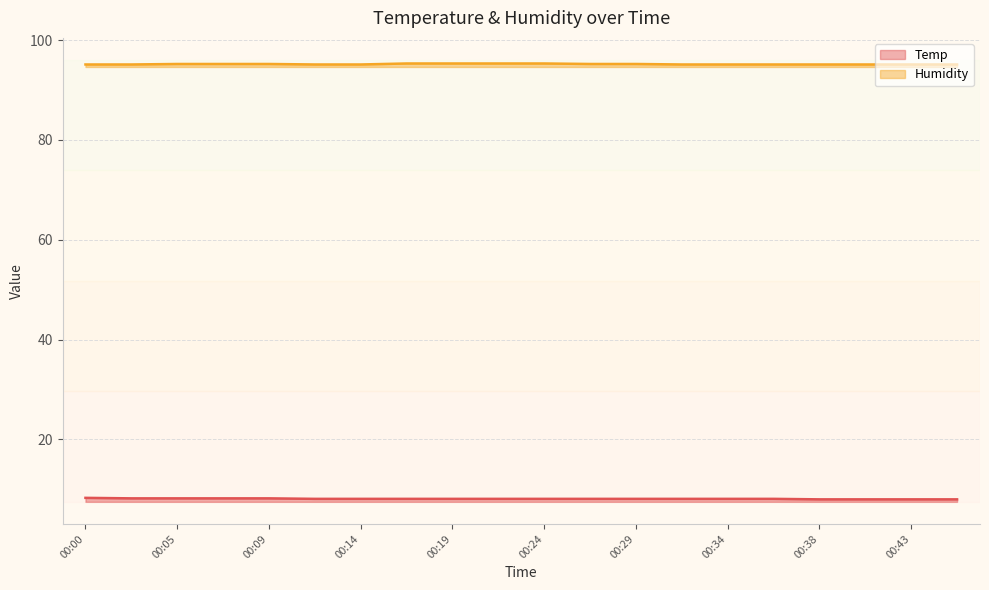

True or false: Humidity and Temp intersect in this chart.

False